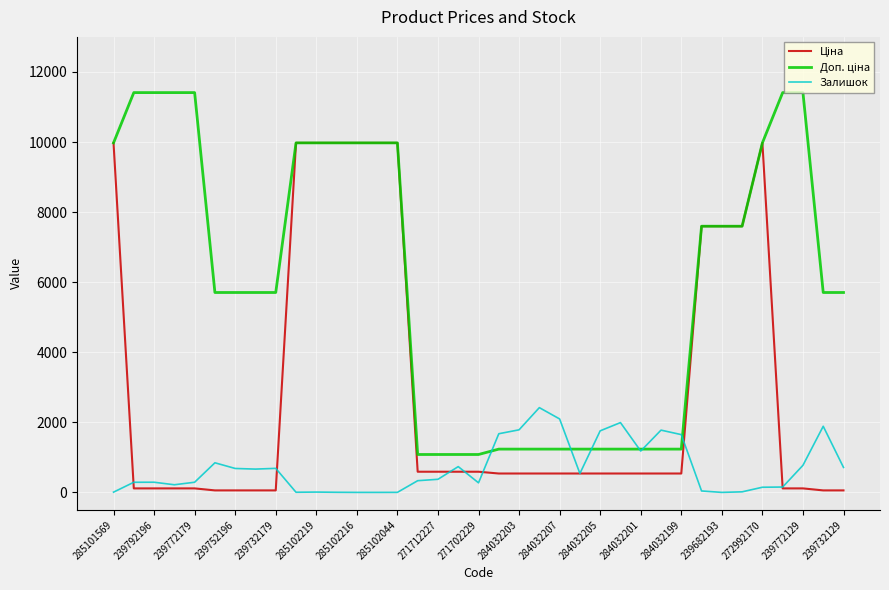

What is the maximum value for Залишок?

2419.0